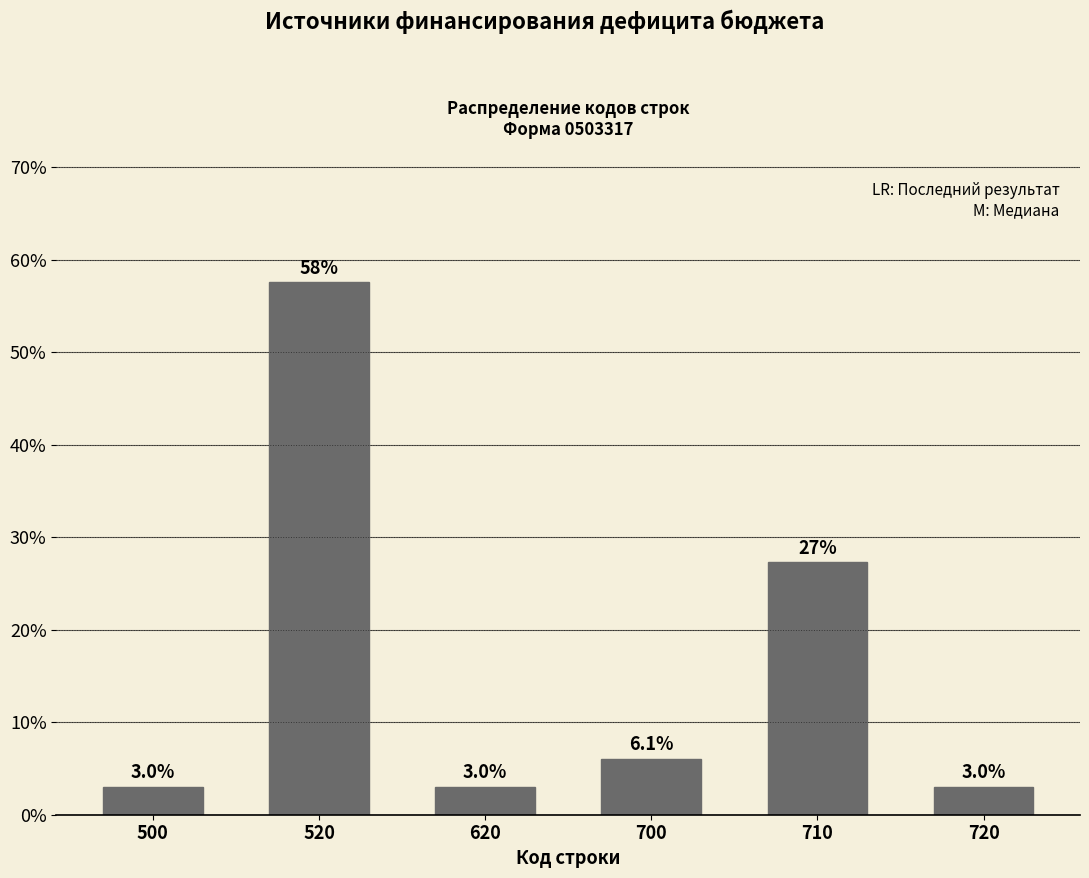

Reading right to left, transcribe all the data shown in this chart.

720=3.0	710=27.3	700=6.1	620=3.0	520=57.6	500=3.0